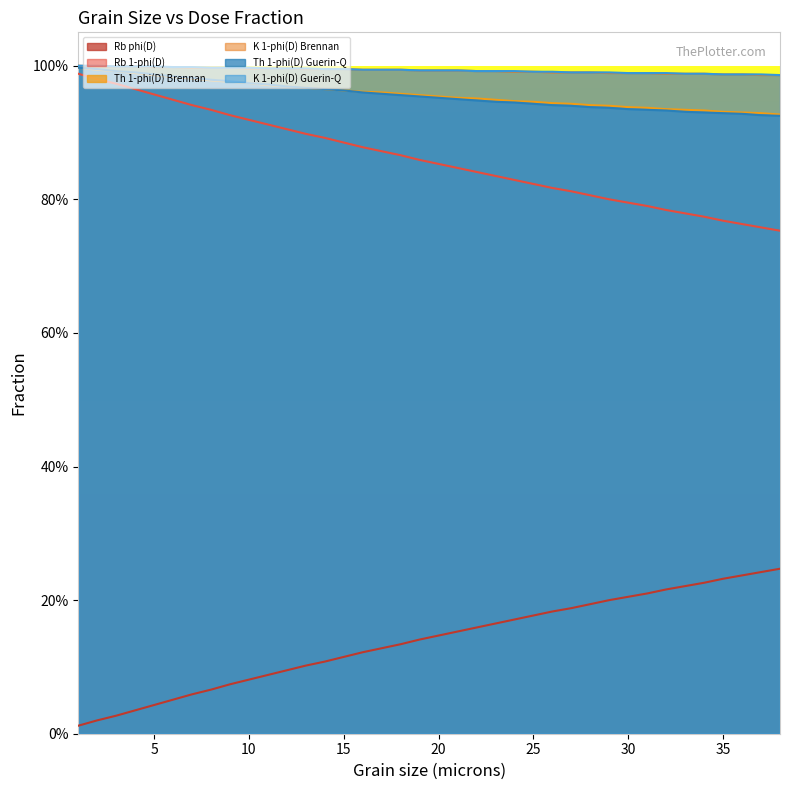

Is it true that Rb 1-phi(D) equals 1.3 at 31?

False